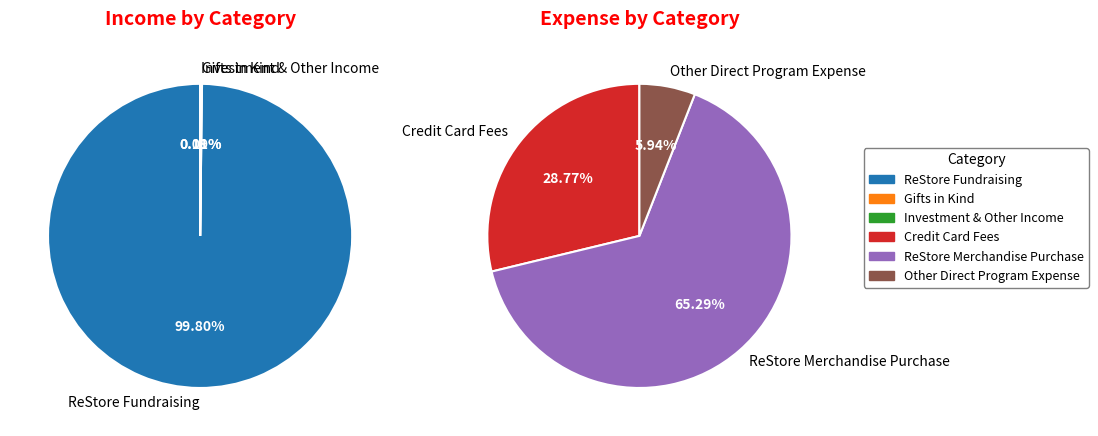

What is the smallest slice in the pie chart?

Investment & Other Income